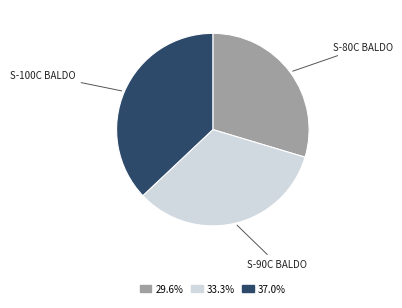

How many segments does this pie chart have?

3